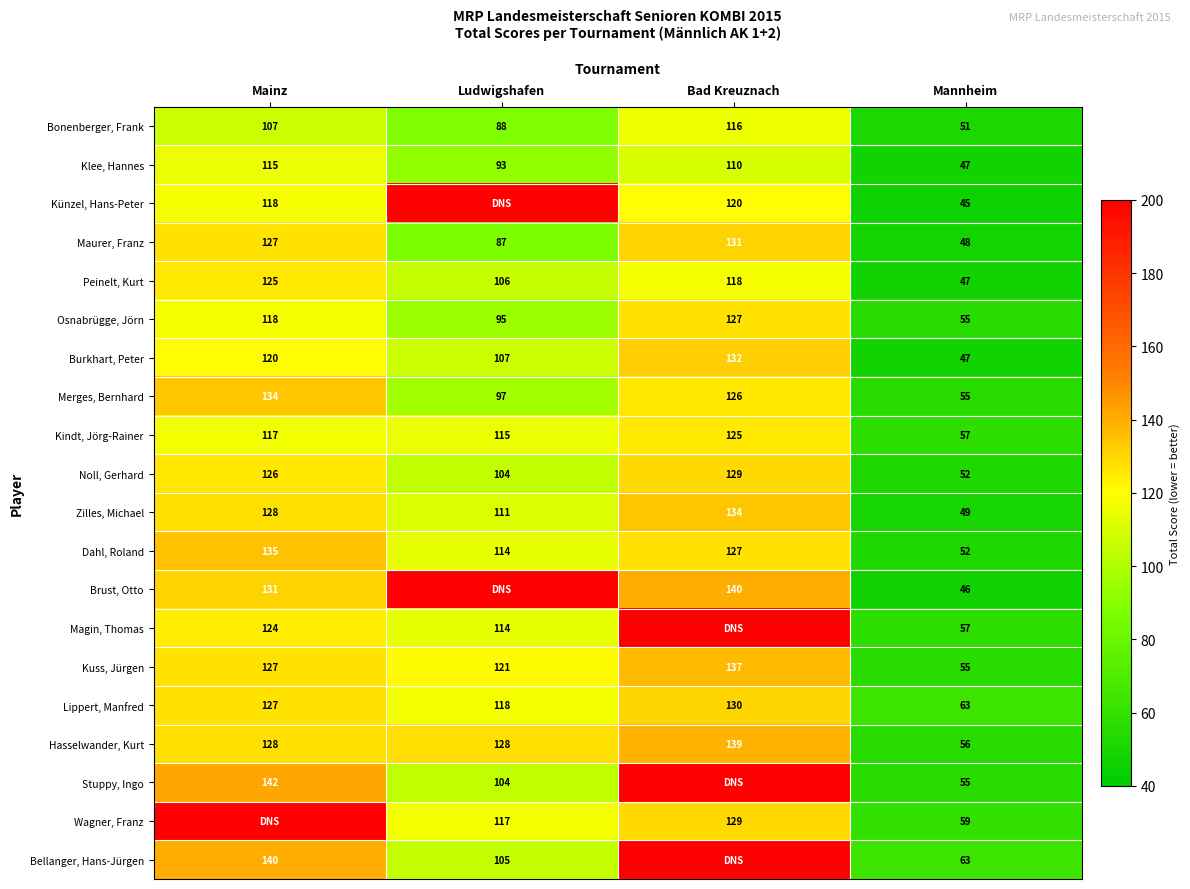

What is the maximum value for Dahl, Roland?

135